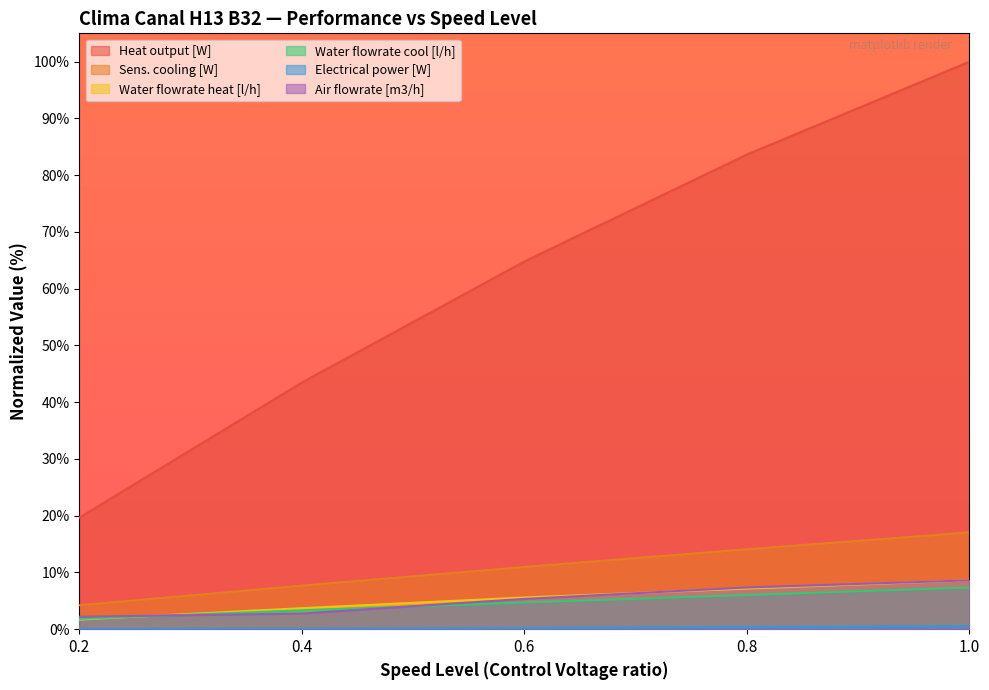

Reading left to right, transcribe all the data shown in this chart.

Heat output [W]: 19.7	43.5	64.8	83.6	100.0
Sens. cooling [W]: 4.2	7.7	11.0	14.1	17.1
Water flowrate heat [l/h]: 1.7	3.7	5.6	7.2	8.6
Water flowrate cool [l/h]: 1.8	3.3	4.7	6.0	7.4
Electrical power [W]: 0.1	0.1	0.2	0.4	0.6
Air flowrate [m3/h]: 2.2	2.8	5.3	7.4	8.6